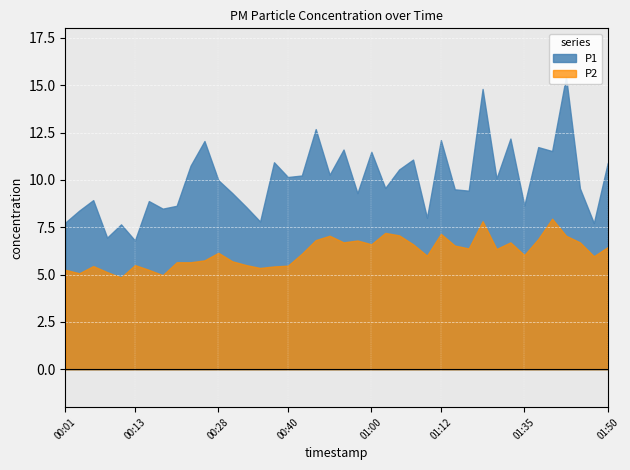

Does the chart display data point markers on the line(s)?

No